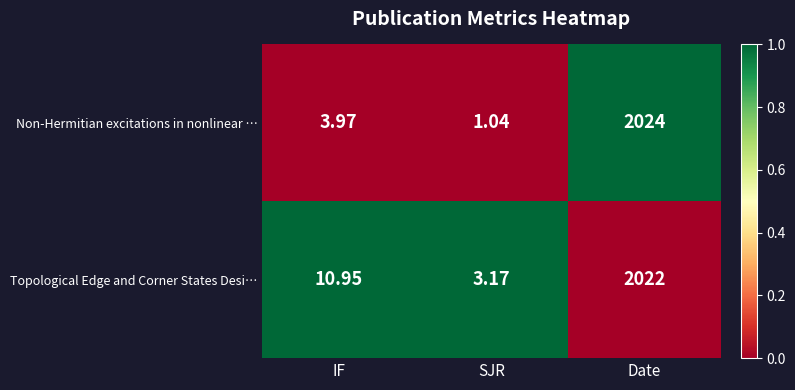

Where is Non-Hermitian excitations in nonlinear … nearest to the value 1012?

IF